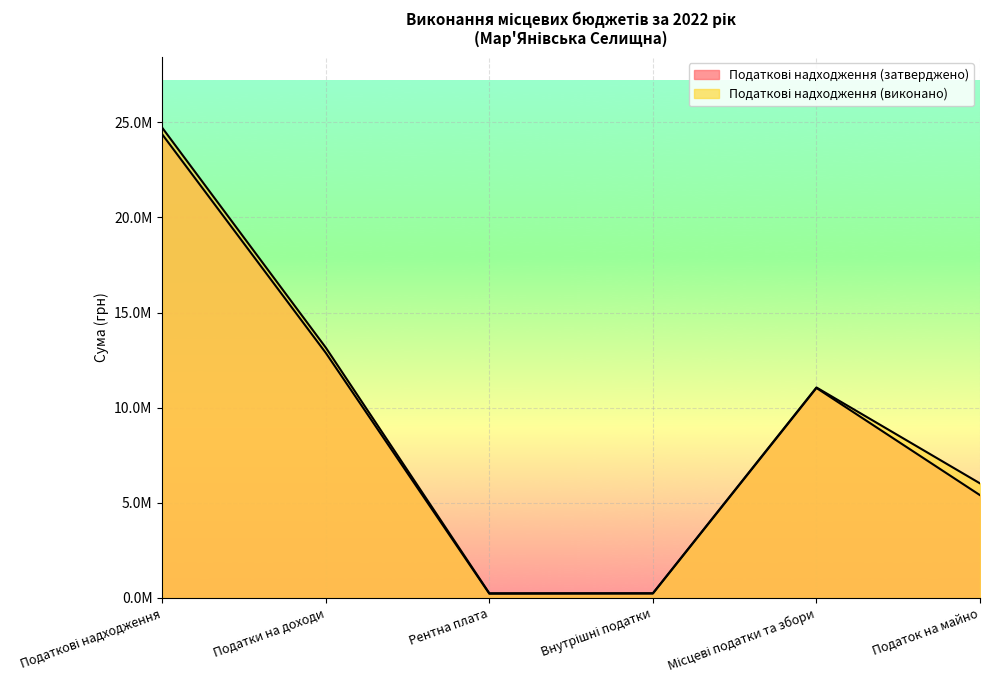

In Податкові надходження (виконано), how many points are lower than both neighbors (excluding endpoints)?

1